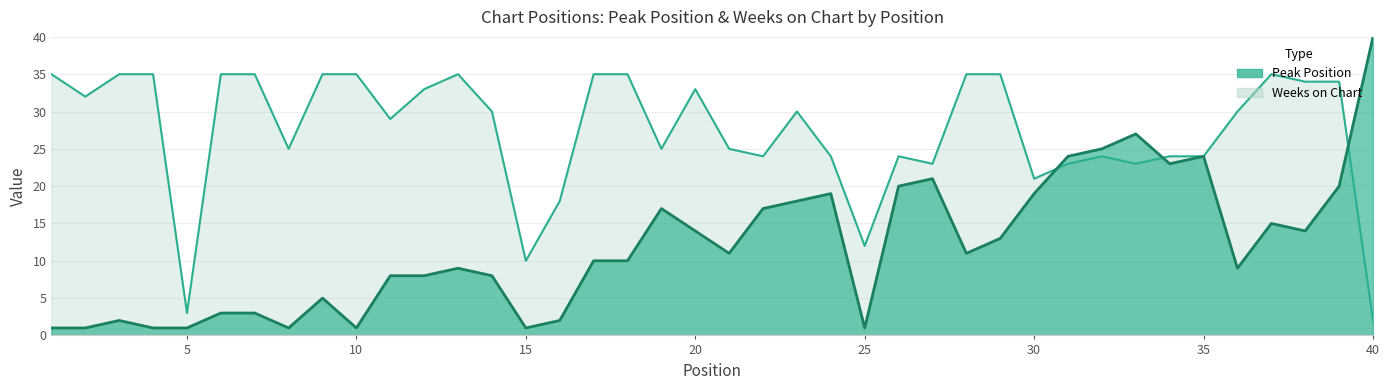

List the series in order of their peak value, lowest first.

Weeks on Chart, Peak Position